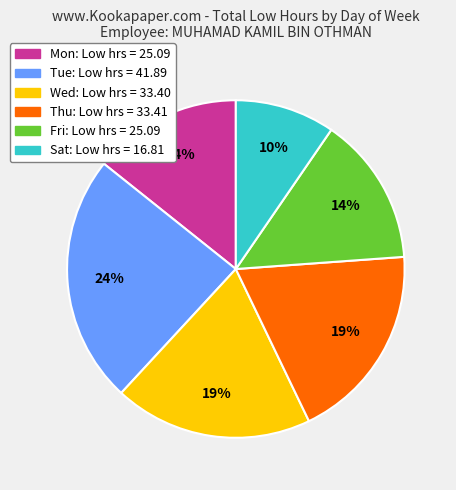

Is there any slice that represents more than half of the pie?

No